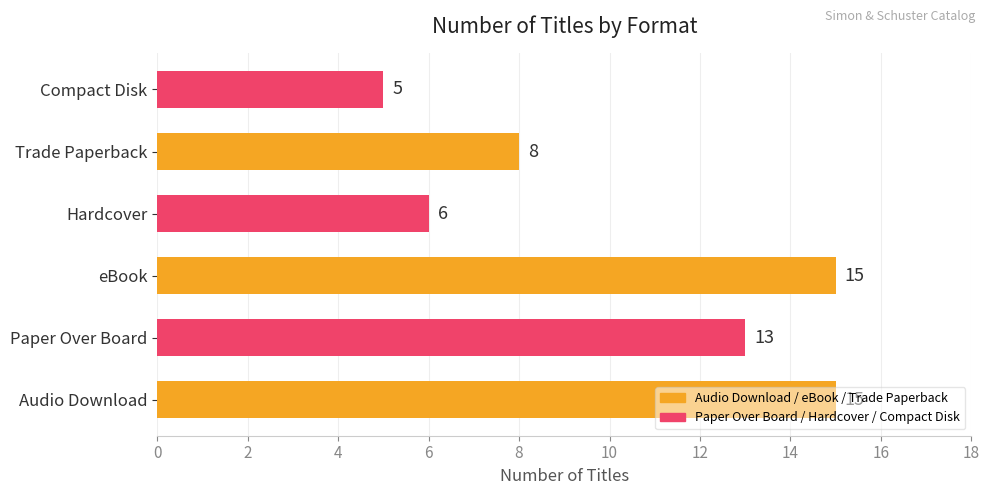

What is the minimum value shown in the chart?

5